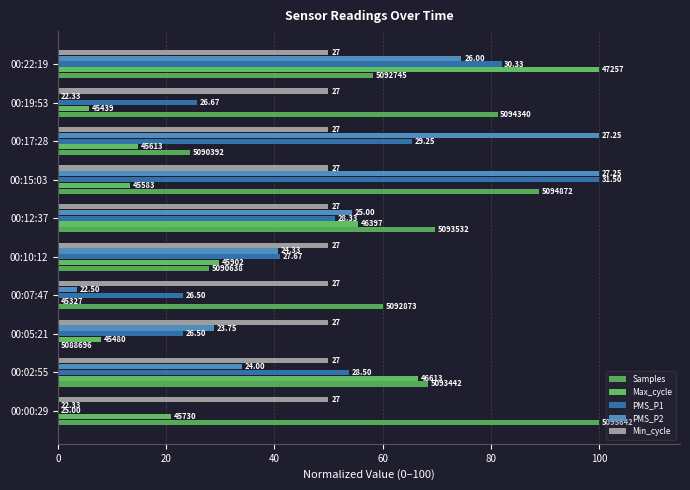

How many groups of bars are there?

10